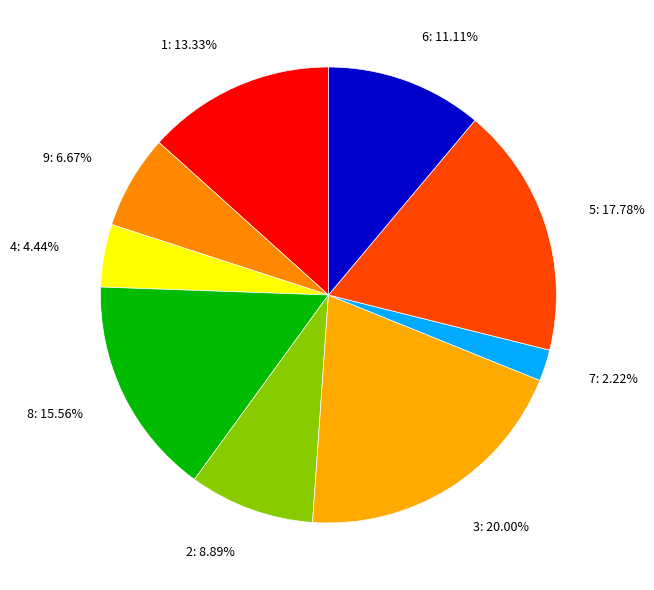

Which slice is the smallest?

col_1=7